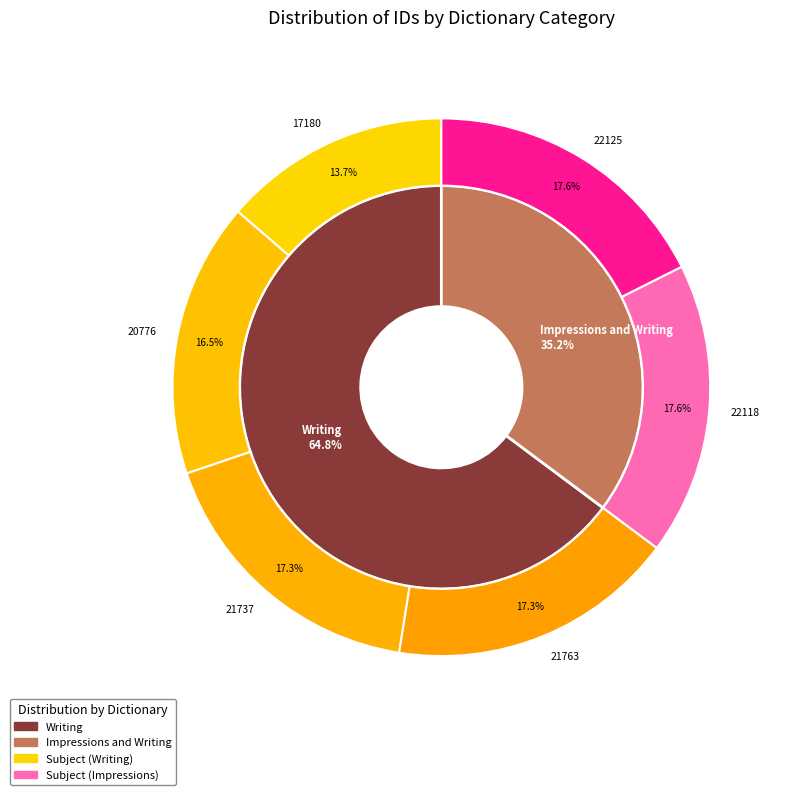

Rank the categories by value from lowest to highest.

Writing, Writing, Writing, Writing, Impressions and Writing, Impressions and Writing